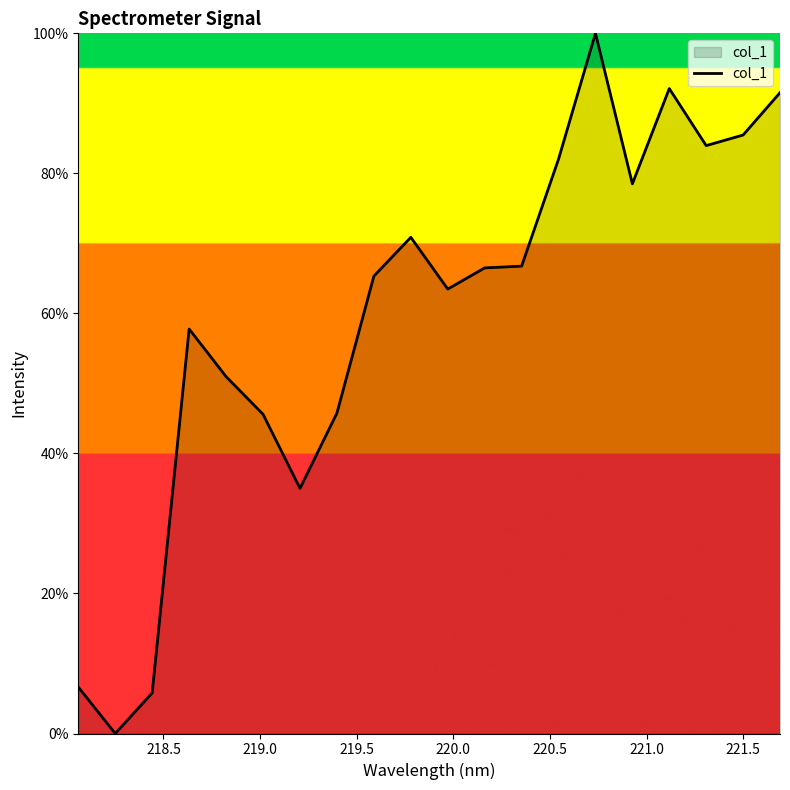

What is the sum of all values?

1194.1